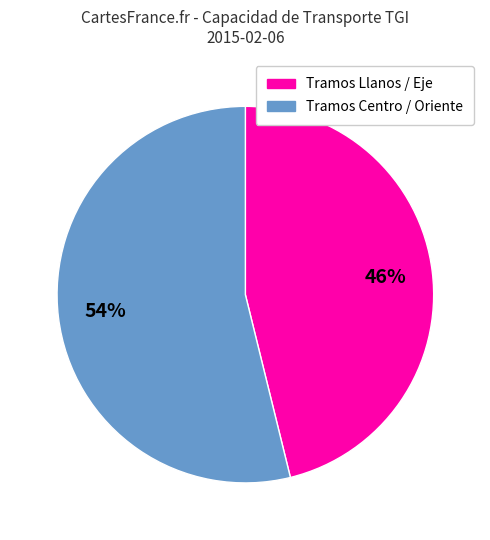

To the nearest percent, what is the average slice percentage?

50%